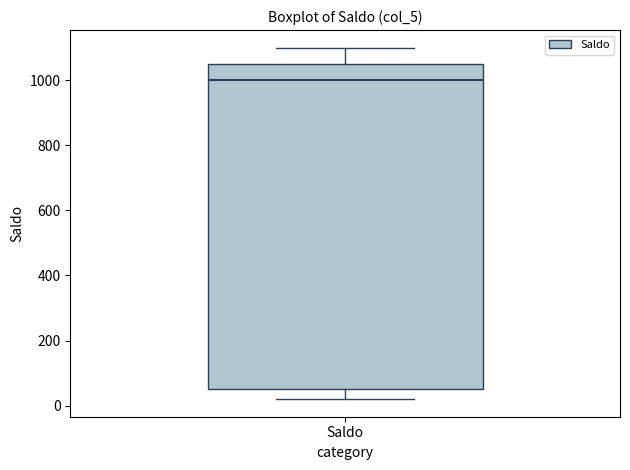

Transcribe this box plot: give where the median line is, the range the box spans, and where the two whiskers end, as read against the y-axis. The values are not printed on the chart, so give them approximately, as read against the axis.

median 1000, box 60 to 1060, whiskers 20 to 1100